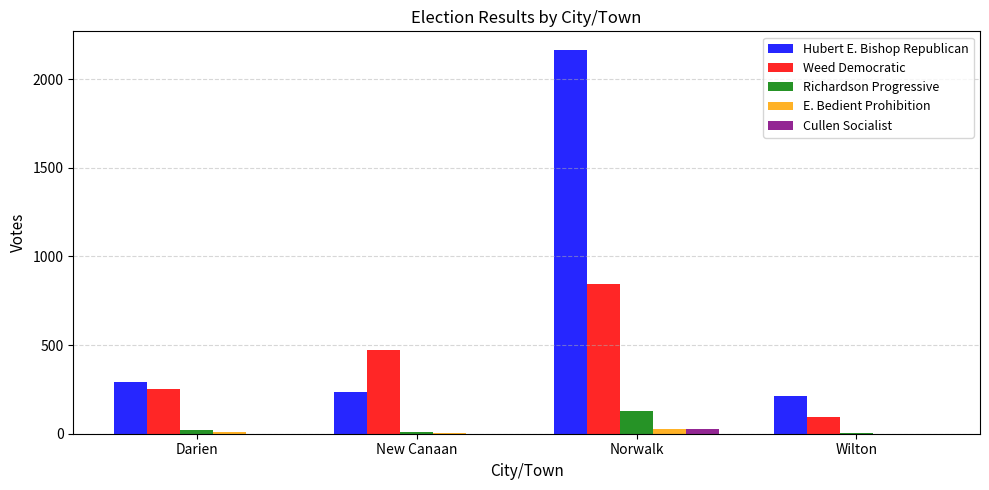

Count the Weed Democratic values in the range 254 to 847.

3